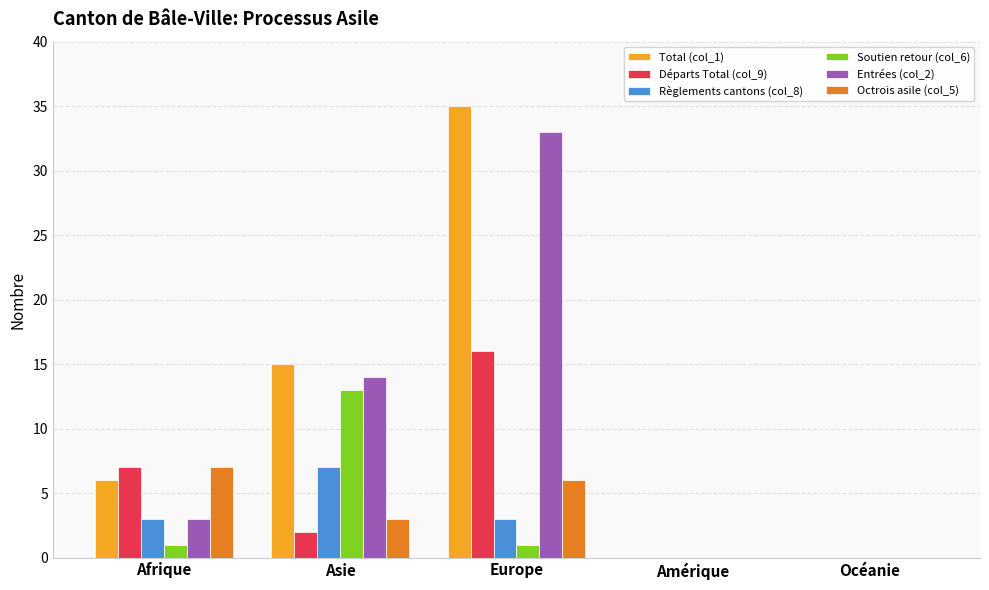

How many groups of bars are there?

5